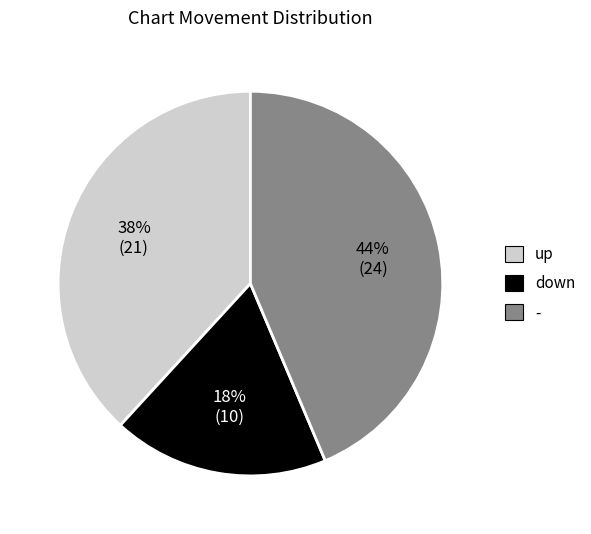

Which slice is the smallest?

down